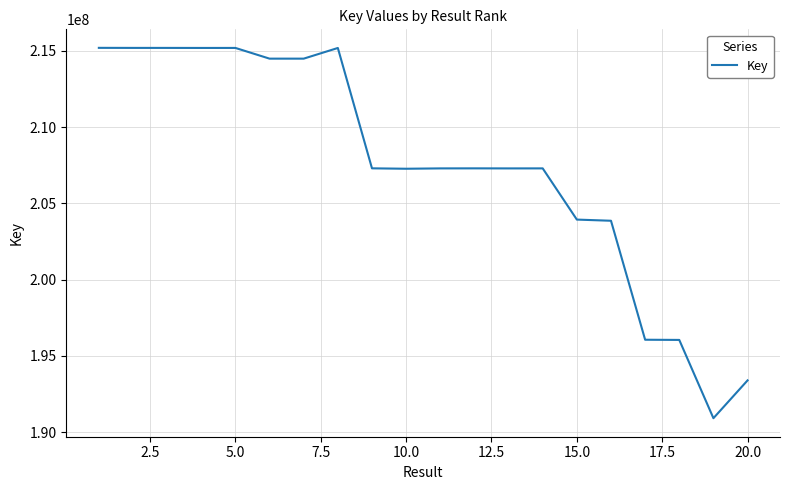

What is the minimum value shown in the chart?

190922056